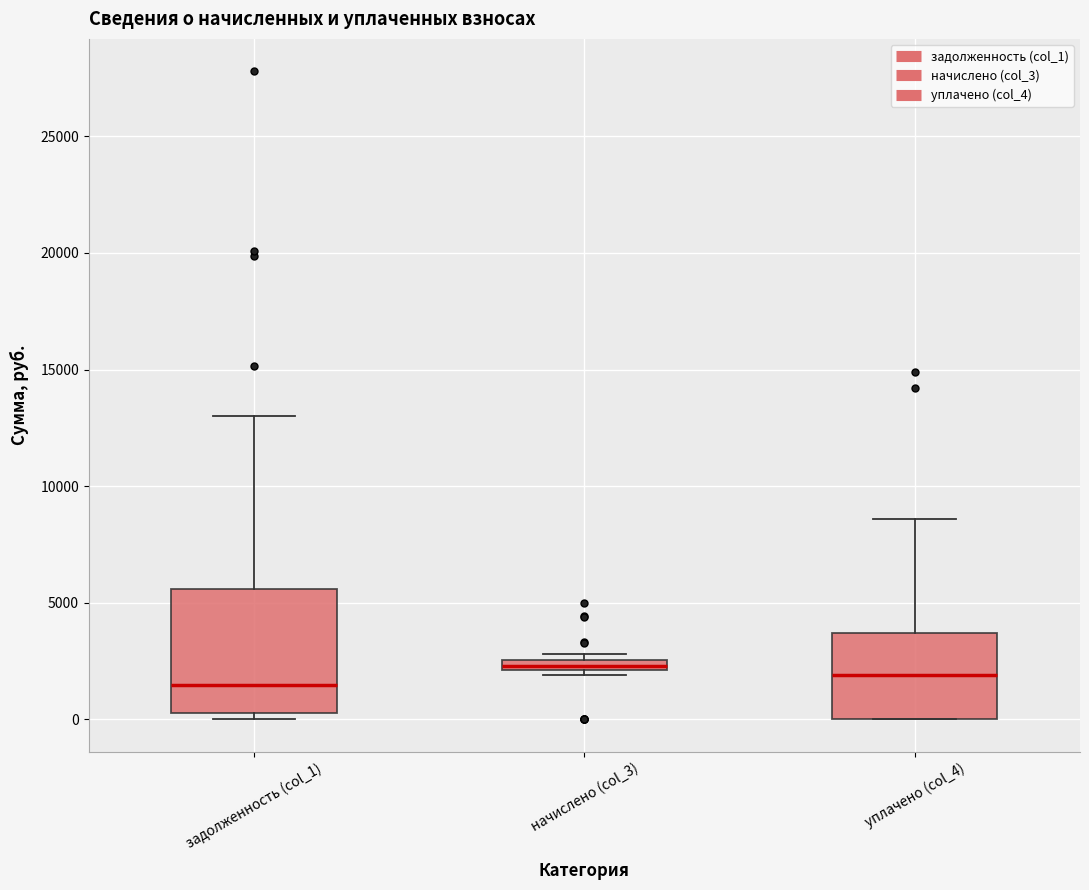

Where is the lower edge of the box for начислено (col_3) on the y-axis? The values are not printed on the chart, so give them approximately, as read against the axis.

2000